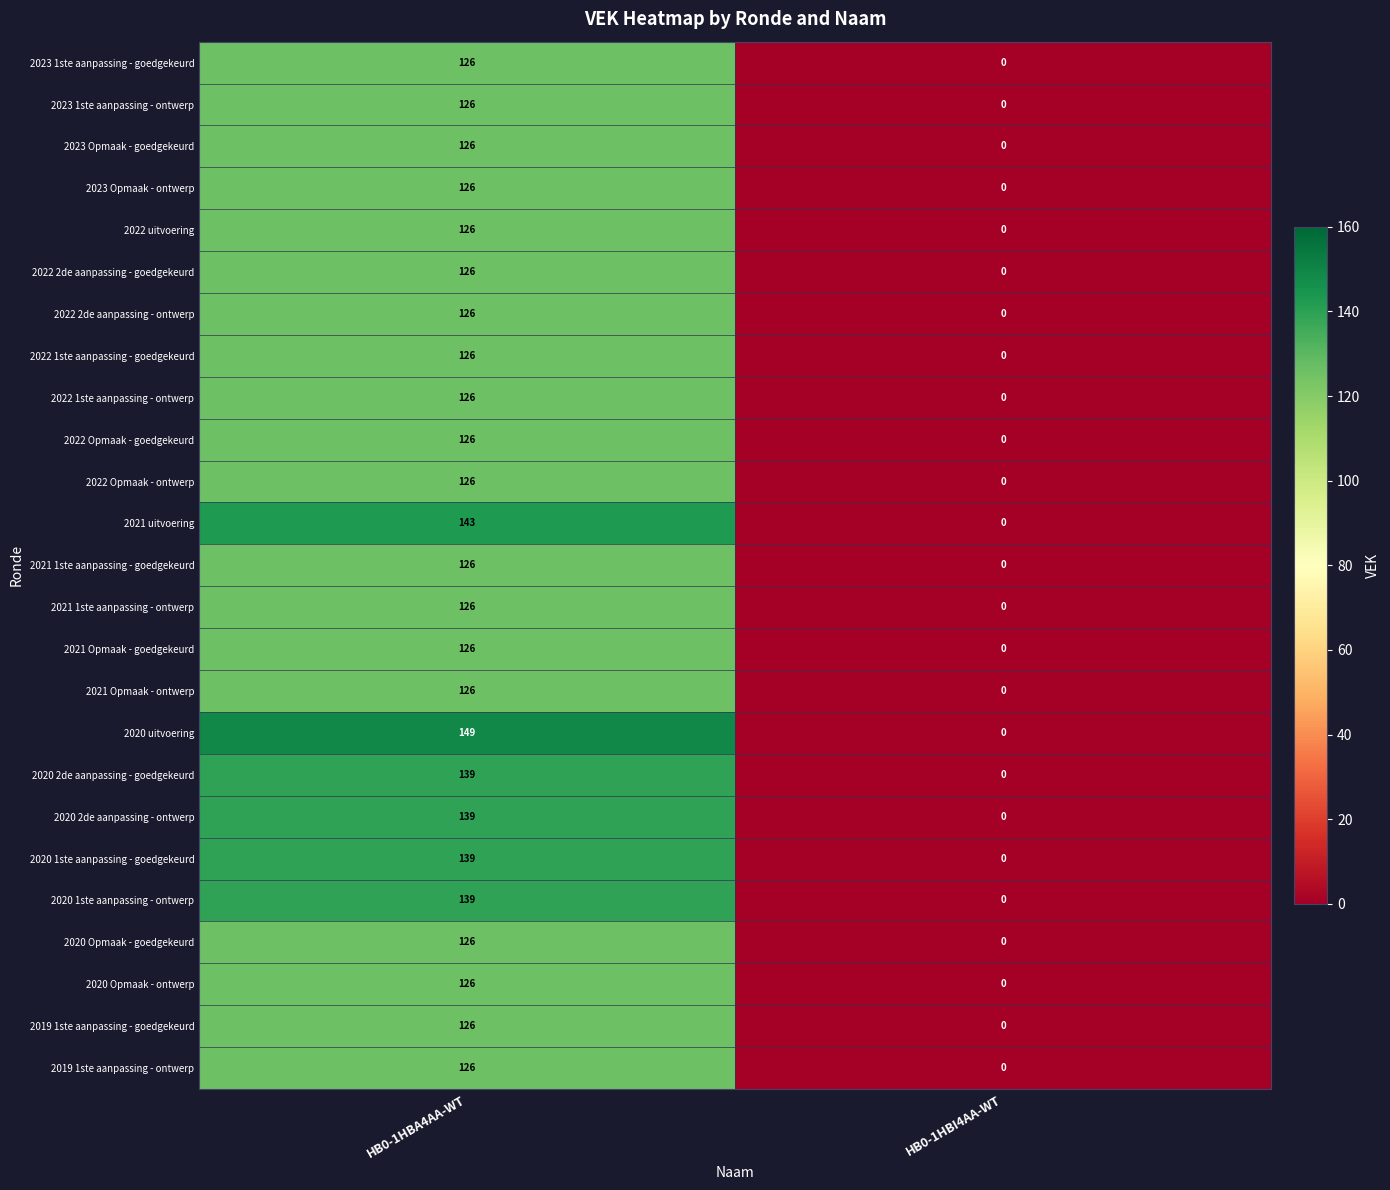

At which label does 2021 Opmaak - goedgekeurd reach its peak?

HB0-1HBA4AA-WT